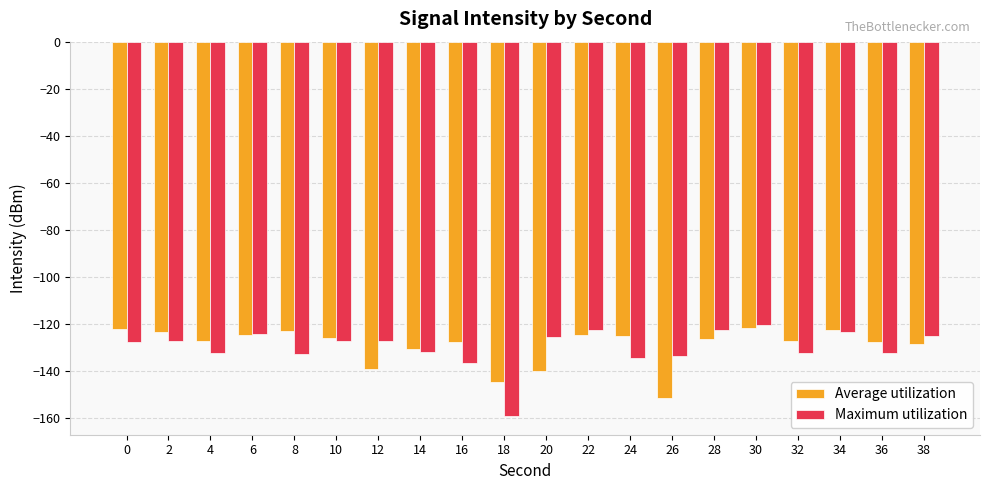

True or false: Average utilization has a value of -77.6 at 28.

False